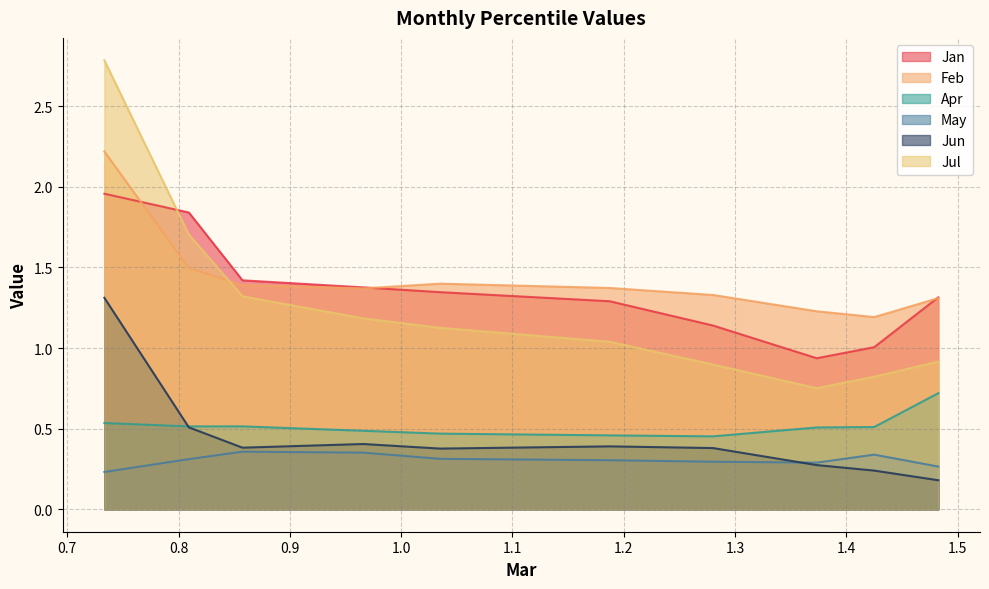

True or false: Jan and Jun cross at least once.

False